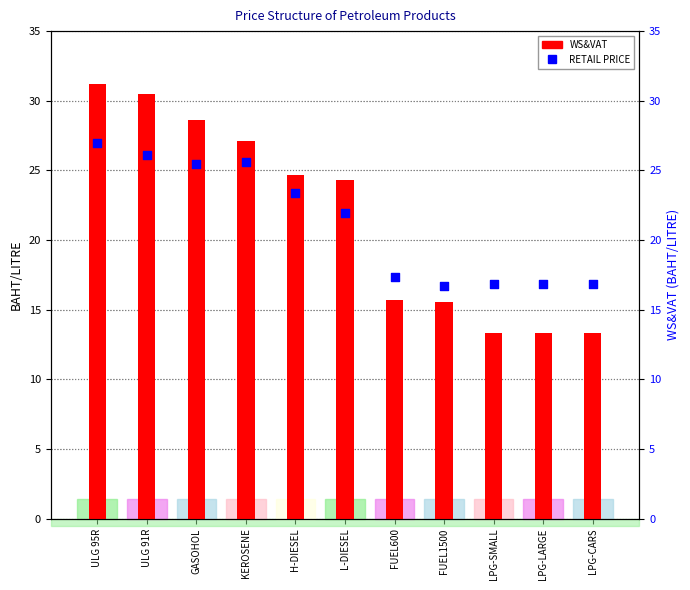

At which category is the sum across all series the highest?

ULG 95R